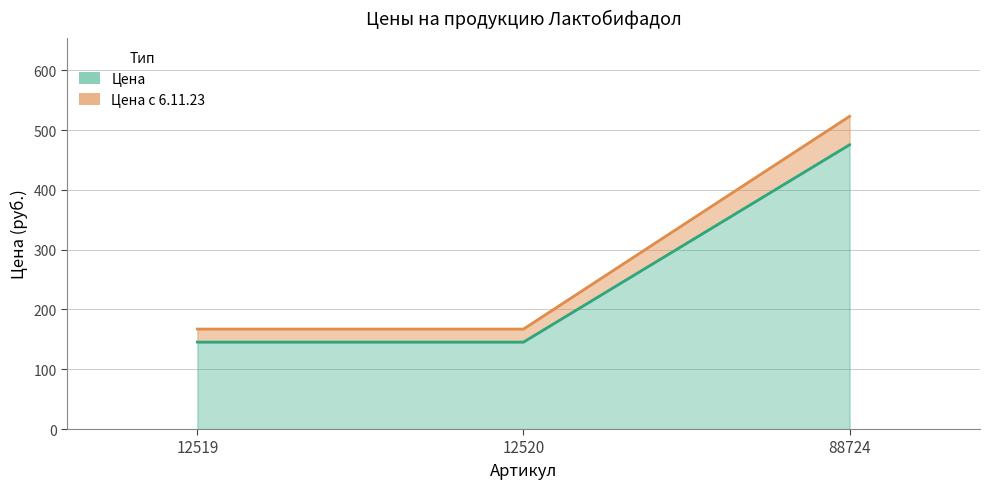

True or false: Цена с 6.11.23 has a value of 115.0 at 12519.

False